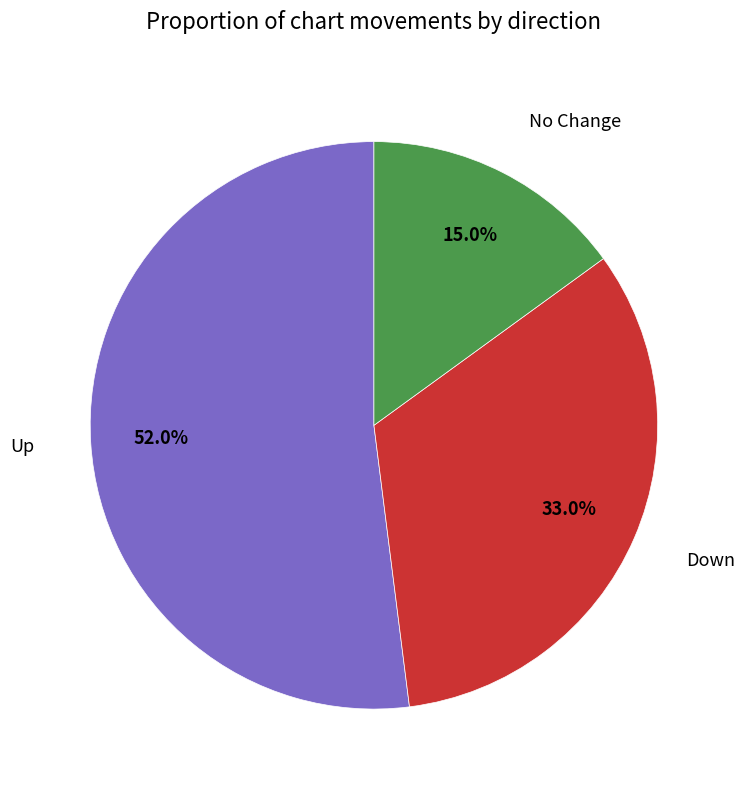

How many segments does this pie chart have?

3